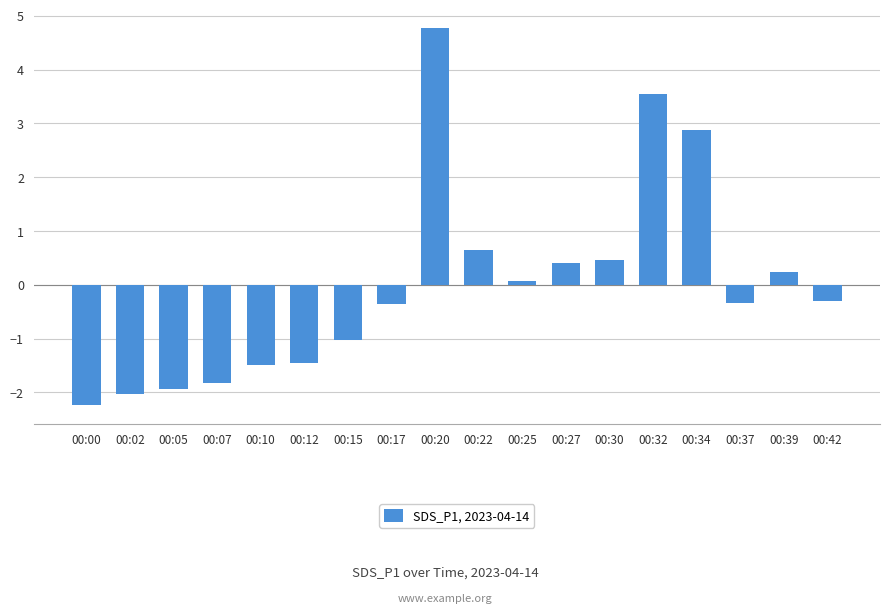

What is the greatest value displayed?

4.8